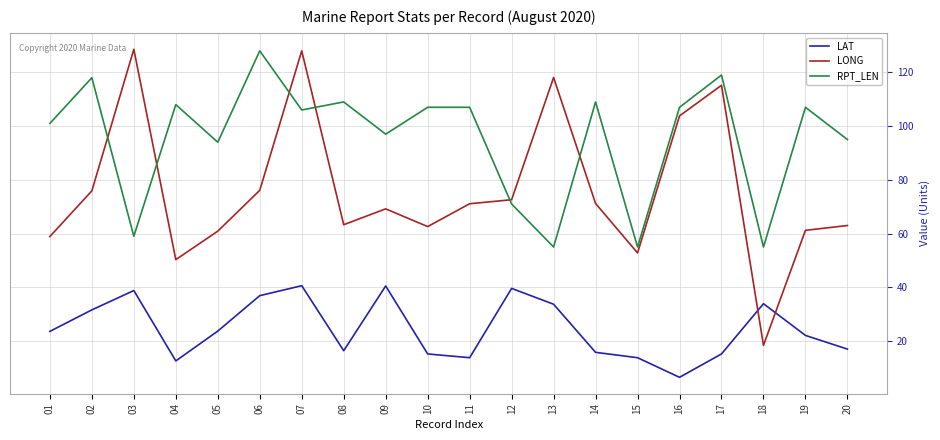

List the series in order of their overall mean, lowest first.

LAT, LONG, RPT_LEN